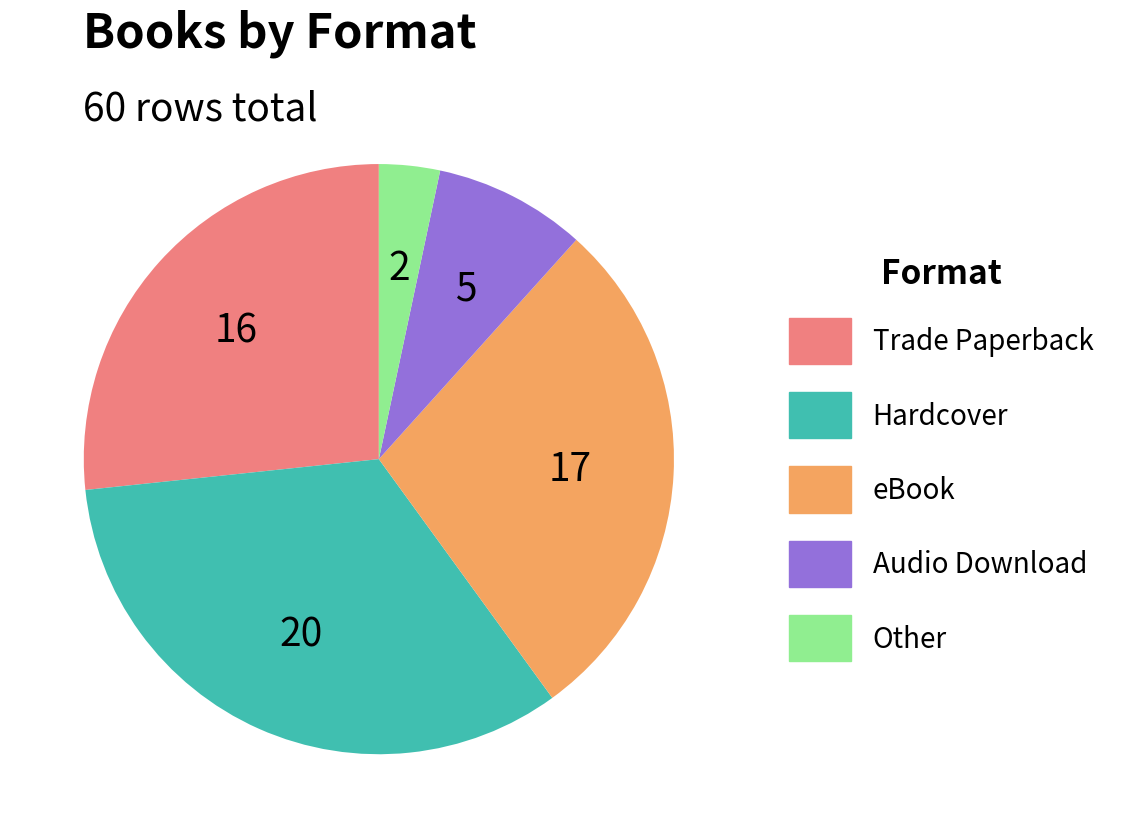

The eBook slice represents 28% of the pie. True or false?

True